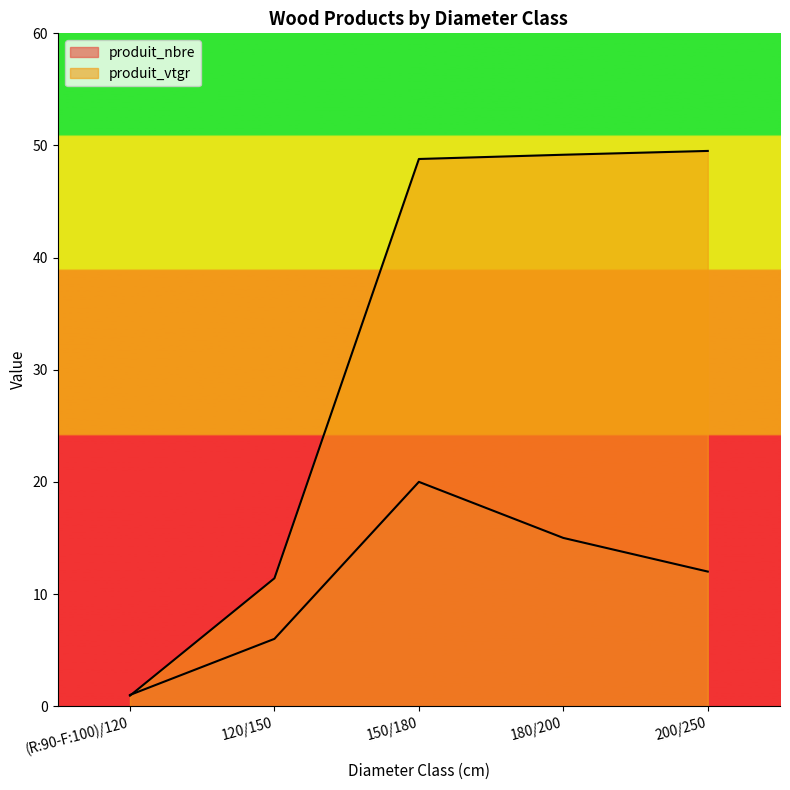

Rank the series by their maximum value, from lowest to highest.

produit_nbre, produit_vtgr